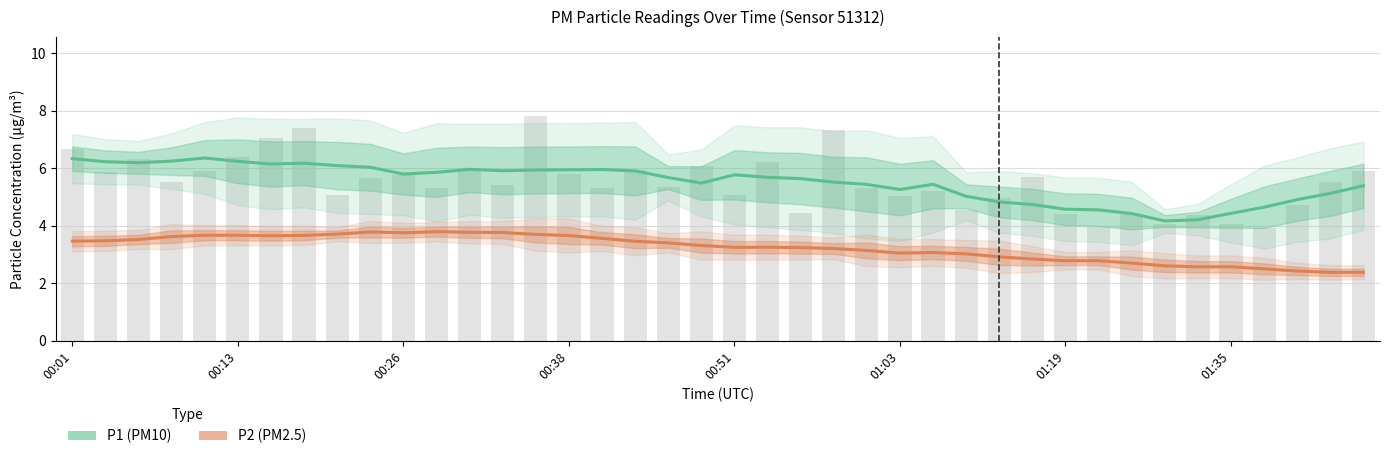

What is the sum of the values at 00:48 and 01:30?

10.4